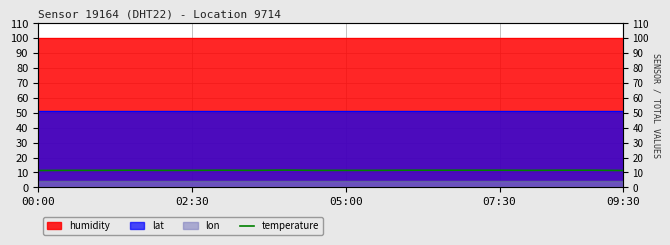

Is it true that the value at 16 is 6.8?

False